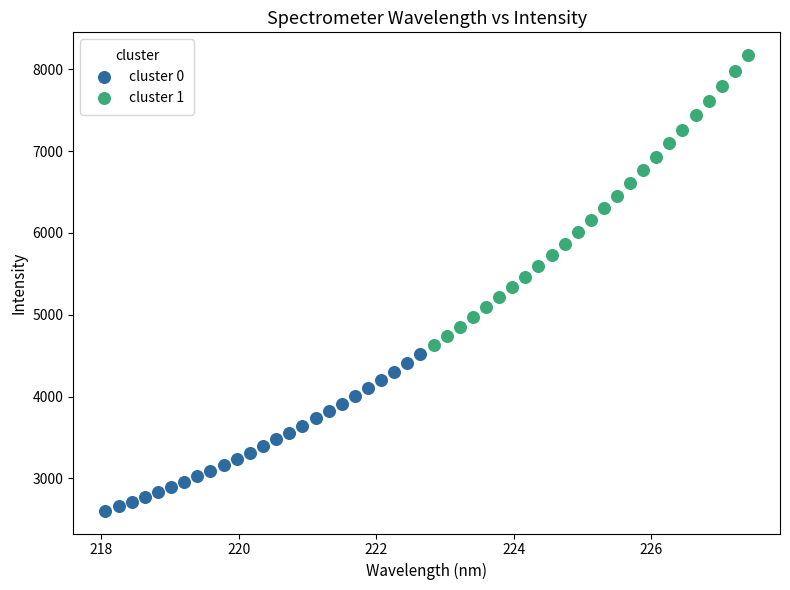

Which series contains the highest Y value?

cluster 1